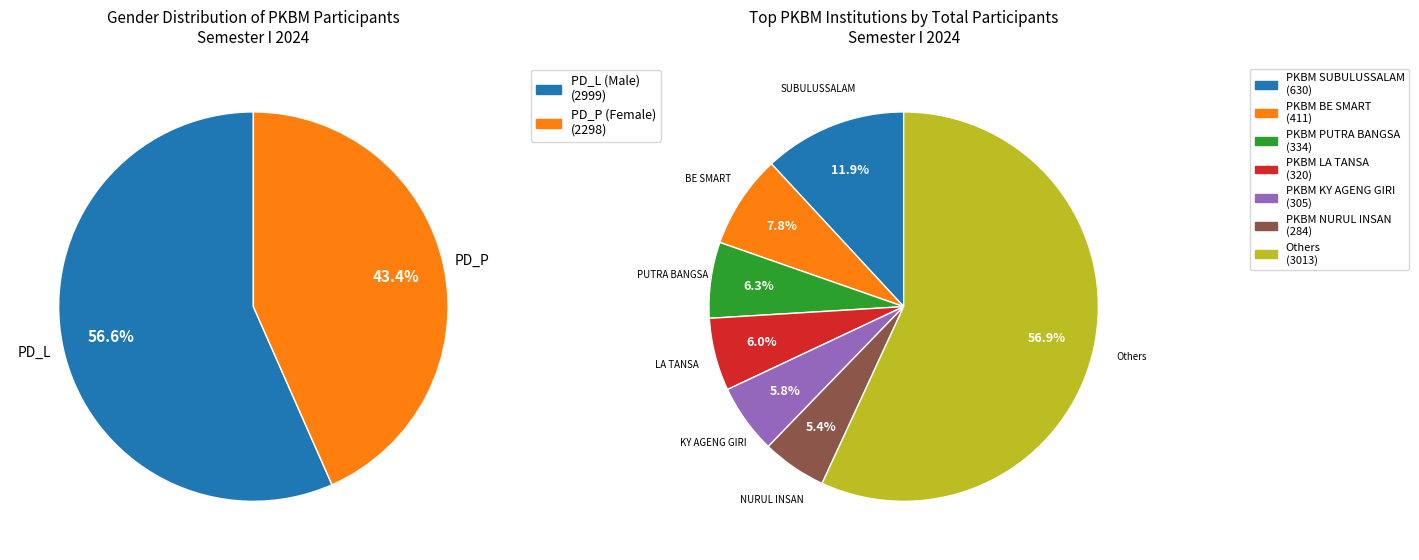

Which slice is the largest?

PD_L